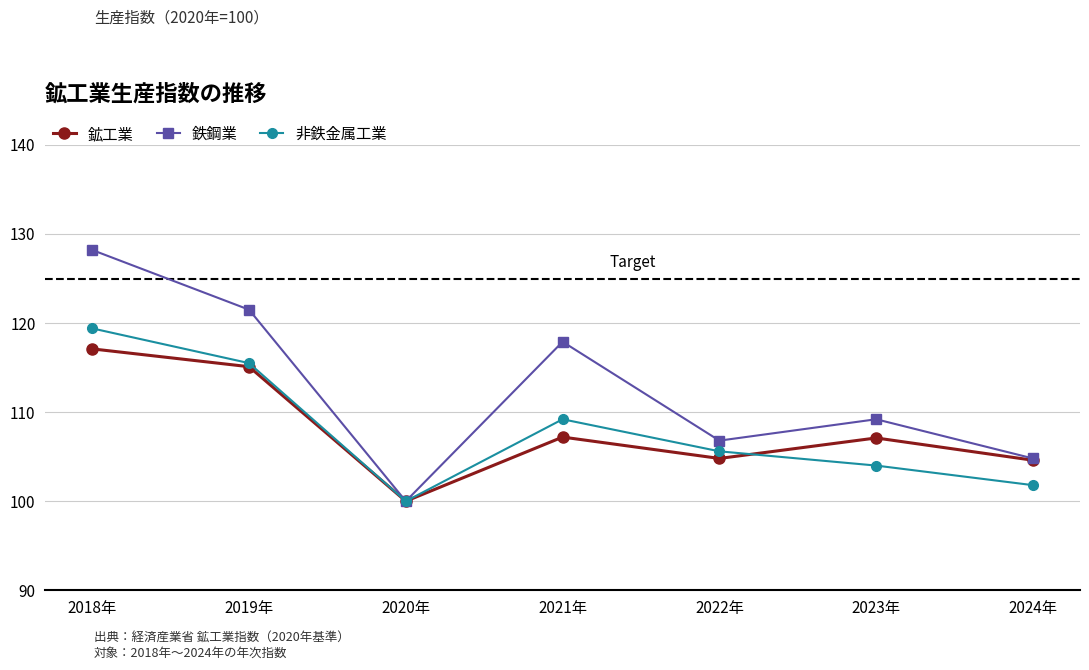

True or false: 非鉄金属工業 has a value of 67.8 at 2022年.

False